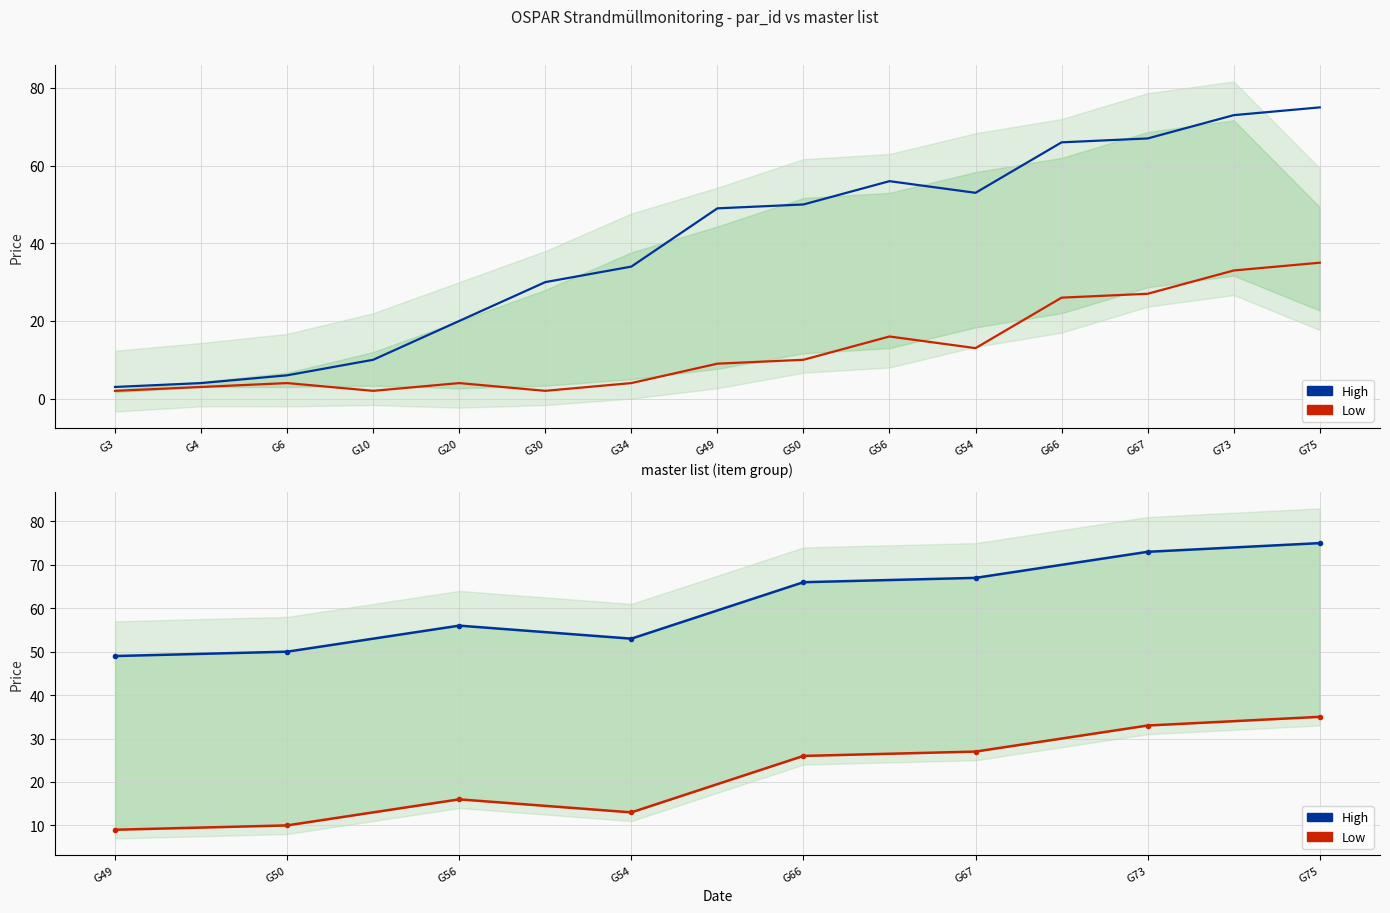

Between G54 and G49, which is larger?

G54